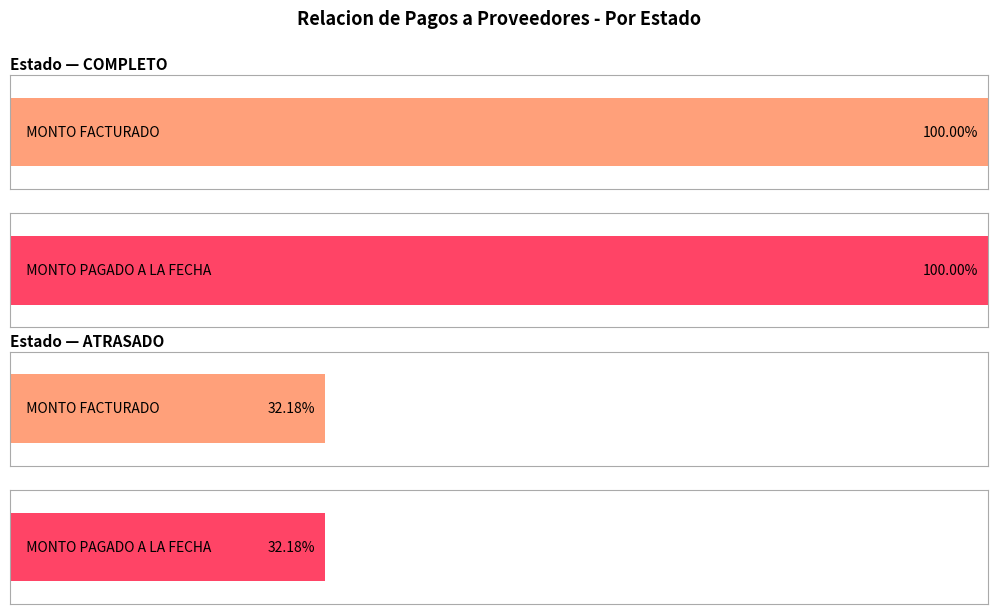

What position from the left is COMPLETO?

1